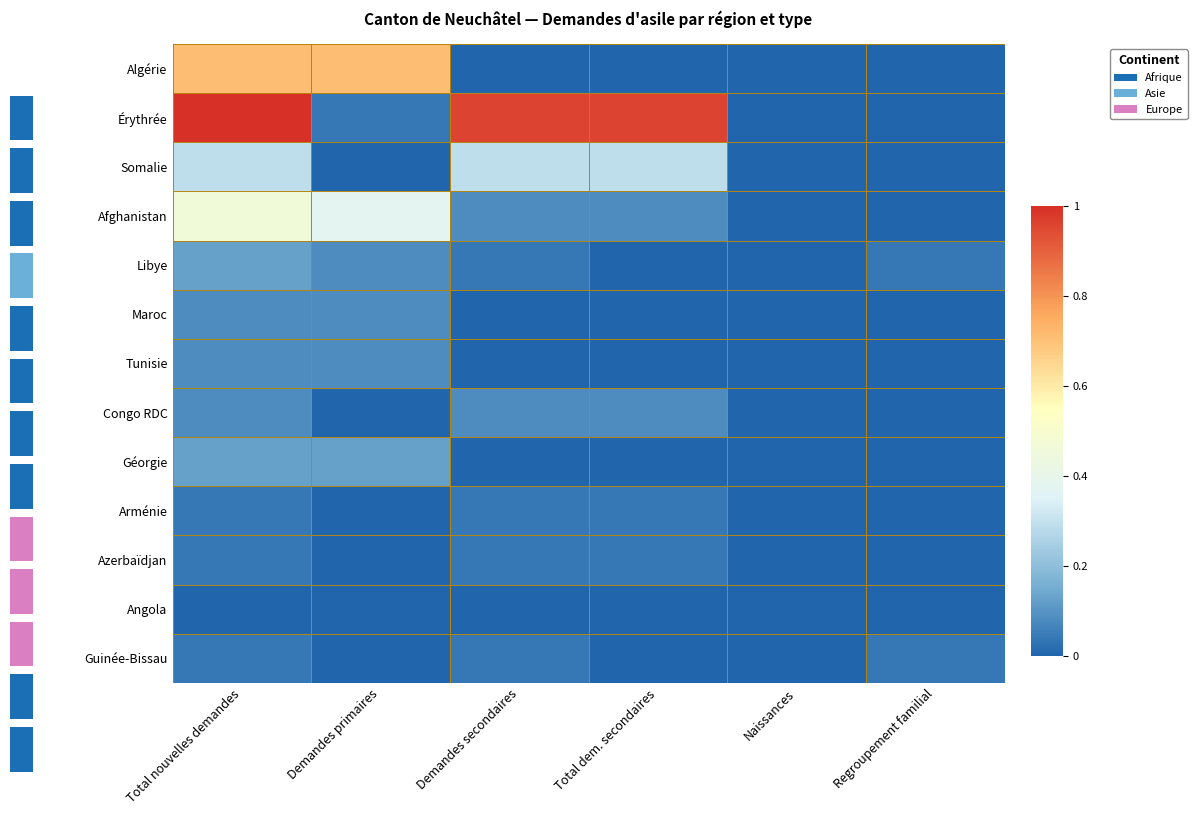

Reading left to right, transcribe all the data shown in this chart.

Algérie: Total nouvelles demandes=0.7	Demandes primaires=0.7	Demandes secondaires=0.0	Total dem. secondaires=0.0	Naissances=0.0	Regroupement familial=0.0
Érythrée: Total nouvelles demandes=1.0	Demandes primaires=0.0	Demandes secondaires=1.0	Total dem. secondaires=1.0	Naissances=0.0	Regroupement familial=0.0
Somalie: Total nouvelles demandes=0.3	Demandes primaires=0.0	Demandes secondaires=0.3	Total dem. secondaires=0.3	Naissances=0.0	Regroupement familial=0.0
Afghanistan: Total nouvelles demandes=0.5	Demandes primaires=0.4	Demandes secondaires=0.1	Total dem. secondaires=0.1	Naissances=0.0	Regroupement familial=0.0
Libye: Total nouvelles demandes=0.1	Demandes primaires=0.1	Demandes secondaires=0.0	Total dem. secondaires=0.0	Naissances=0.0	Regroupement familial=0.0
Maroc: Total nouvelles demandes=0.1	Demandes primaires=0.1	Demandes secondaires=0.0	Total dem. secondaires=0.0	Naissances=0.0	Regroupement familial=0.0
Tunisie: Total nouvelles demandes=0.1	Demandes primaires=0.1	Demandes secondaires=0.0	Total dem. secondaires=0.0	Naissances=0.0	Regroupement familial=0.0
Congo RDC: Total nouvelles demandes=0.1	Demandes primaires=0.0	Demandes secondaires=0.1	Total dem. secondaires=0.1	Naissances=0.0	Regroupement familial=0.0
Géorgie: Total nouvelles demandes=0.1	Demandes primaires=0.1	Demandes secondaires=0.0	Total dem. secondaires=0.0	Naissances=0.0	Regroupement familial=0.0
Arménie: Total nouvelles demandes=0.0	Demandes primaires=0.0	Demandes secondaires=0.0	Total dem. secondaires=0.0	Naissances=0.0	Regroupement familial=0.0
Azerbaïdjan: Total nouvelles demandes=0.0	Demandes primaires=0.0	Demandes secondaires=0.0	Total dem. secondaires=0.0	Naissances=0.0	Regroupement familial=0.0
Angola: Total nouvelles demandes=0.0	Demandes primaires=0.0	Demandes secondaires=0.0	Total dem. secondaires=0.0	Naissances=0.0	Regroupement familial=0.0
Guinée-Bissau: Total nouvelles demandes=0.0	Demandes primaires=0.0	Demandes secondaires=0.0	Total dem. secondaires=0.0	Naissances=0.0	Regroupement familial=0.0